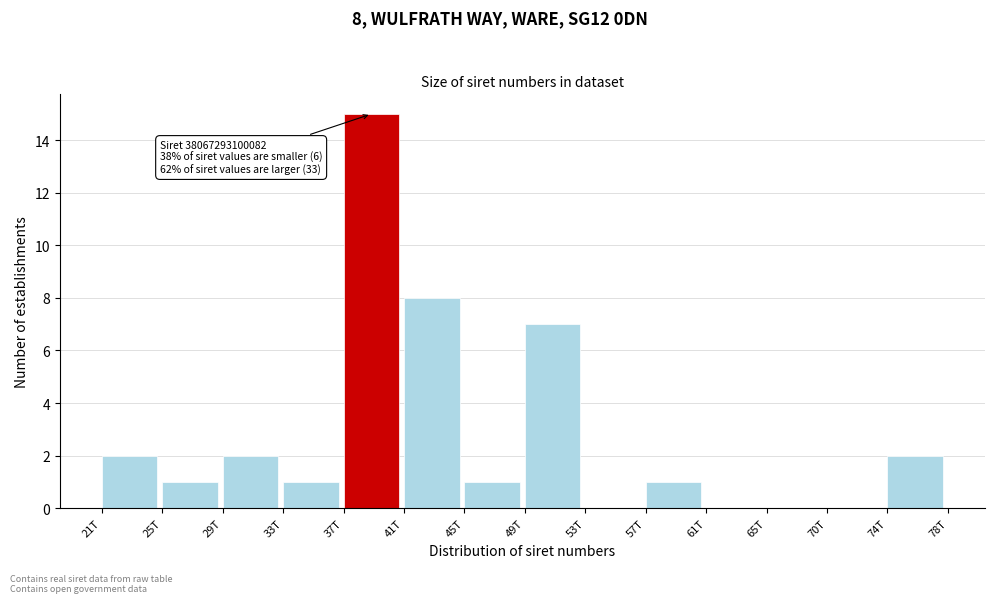

Reading left to right, list all the values displayed in this chart.

21T=2	25T=1	29T=2	33T=1	37T=15	41T=8	45T=1	49T=7	53T=0	57T=1	61T=0	65T=0	70T=0	74T=2